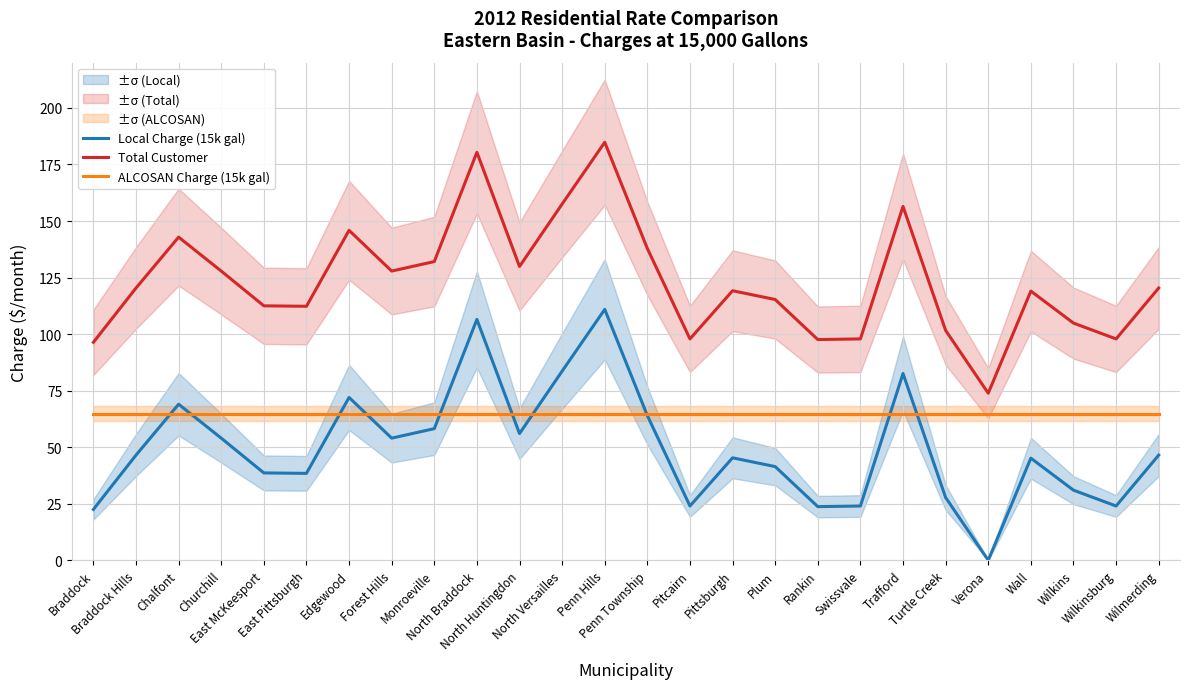

How many interior local peaks does the Total Customer series have?

7